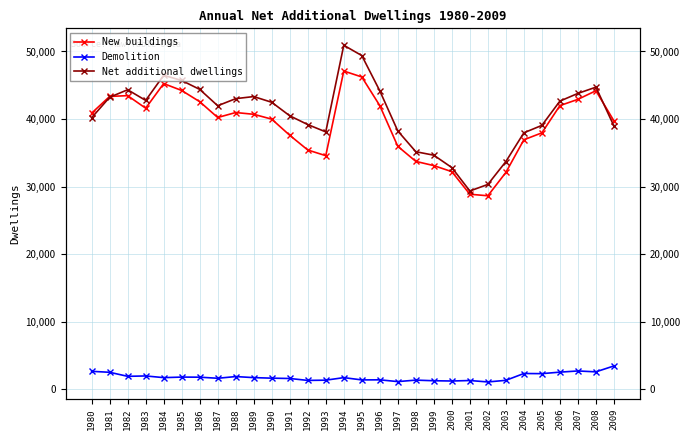

Where do New buildings and Net additional dwellings first cross each other?

1981 and 1982